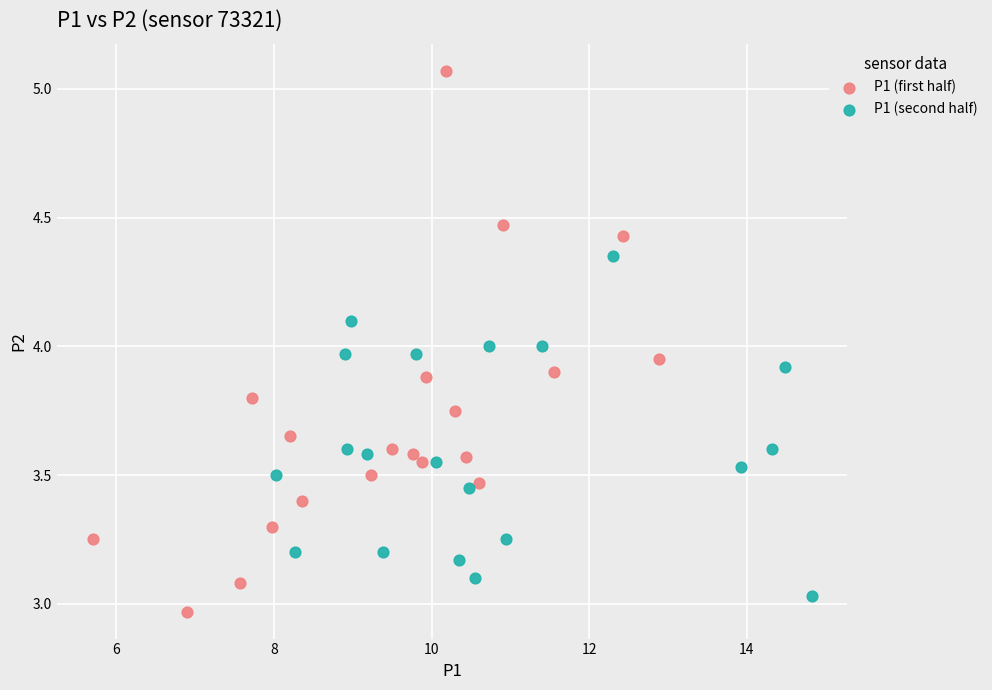

Which series reaches the minimum Y coordinate?

P1 (first half)